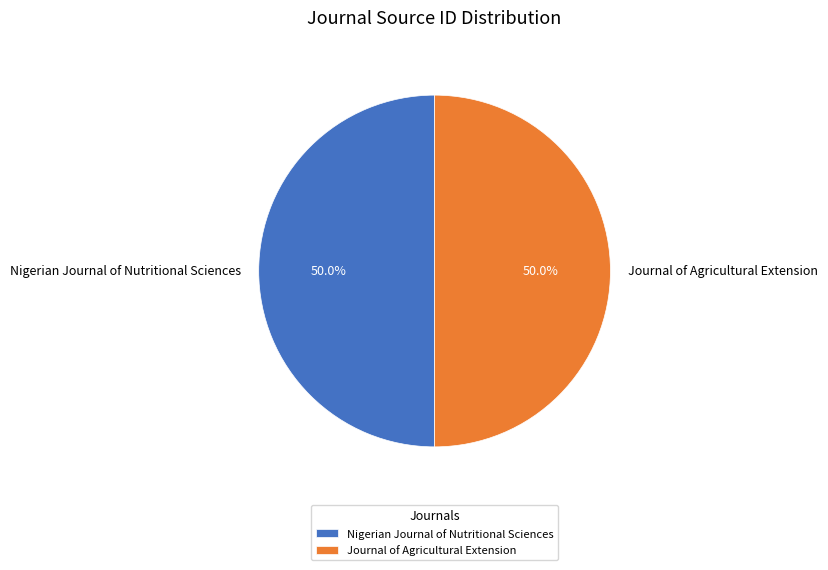

To the nearest percent, what portion does Nigerian Journal of Nutritional Sciences represent?

50%